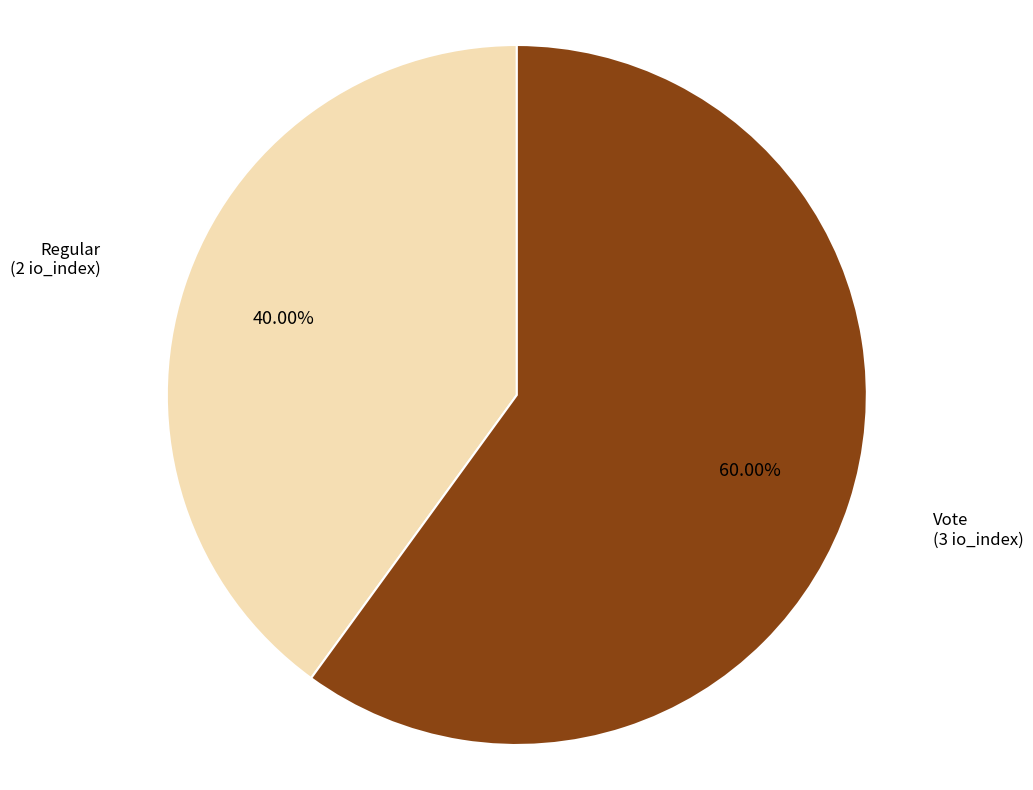

What is the ratio of the value at Vote to the value at Regular?

1.5